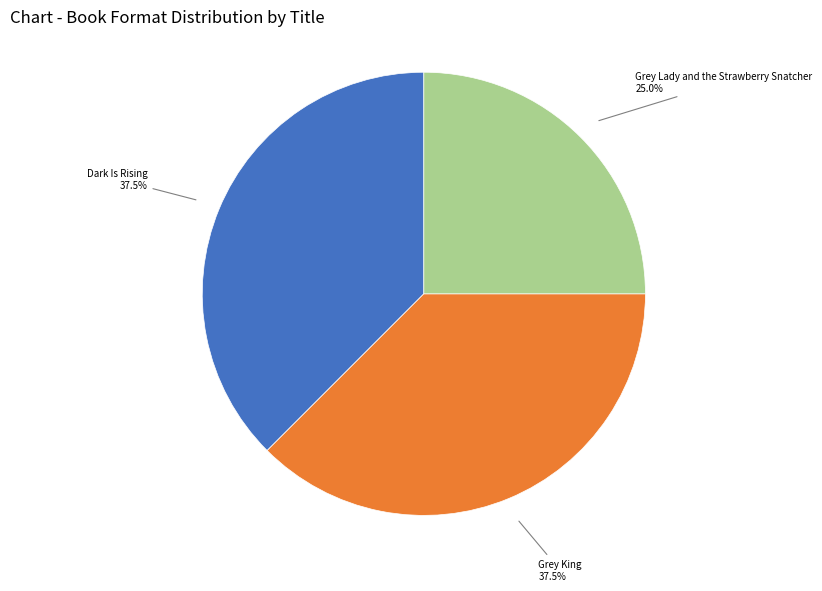

Is there any slice that represents more than half of the pie?

No